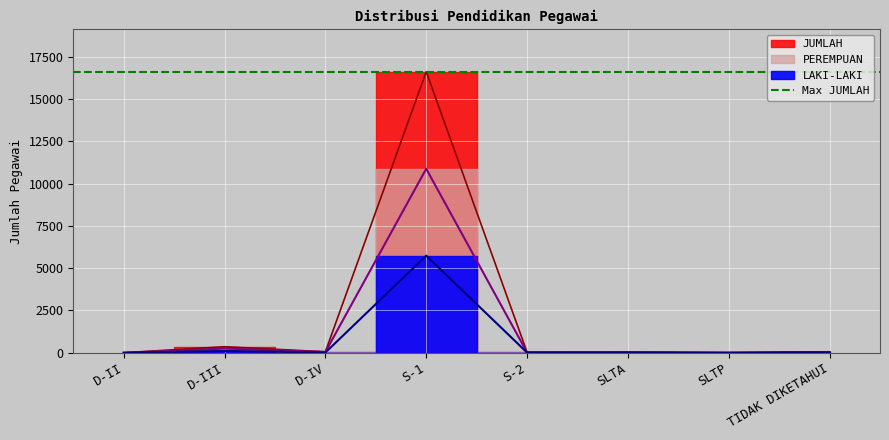

The PEREMPUAN series shows 425 at D-III. True or false?

False